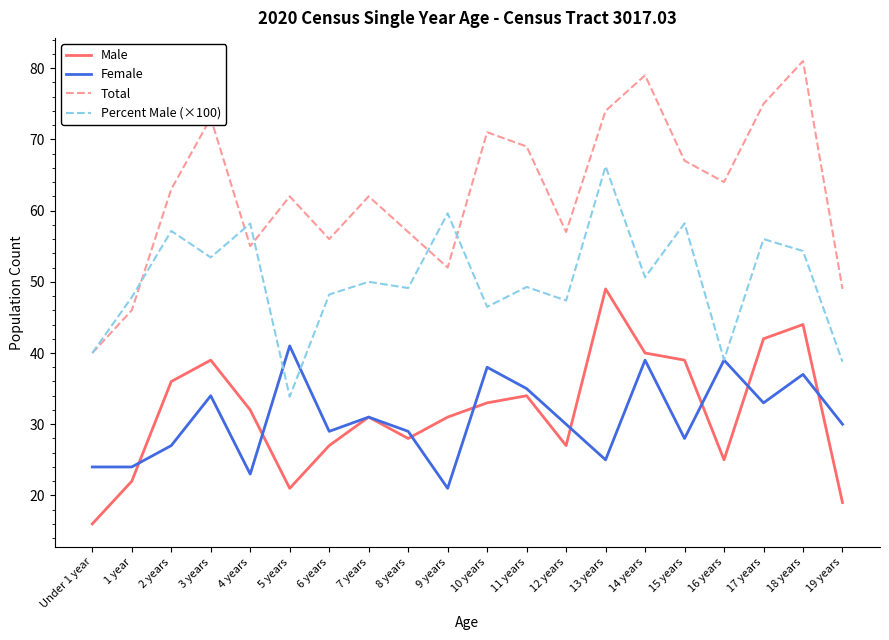

What is the difference between the highest and lowest values at 7 years?

31.0